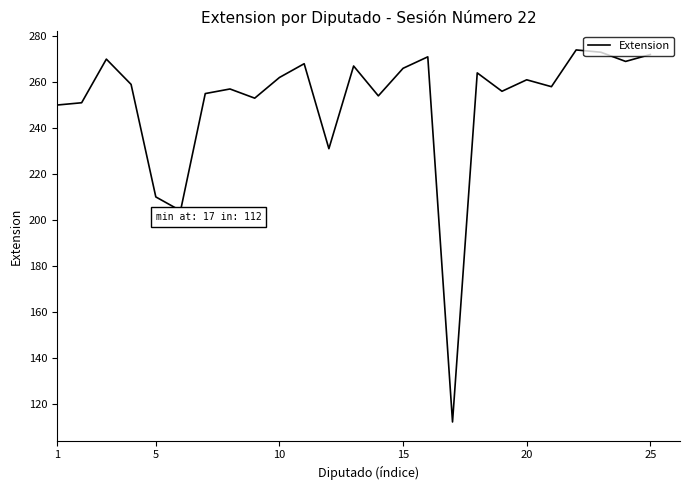

What is the difference between the maximum and minimum values?

162